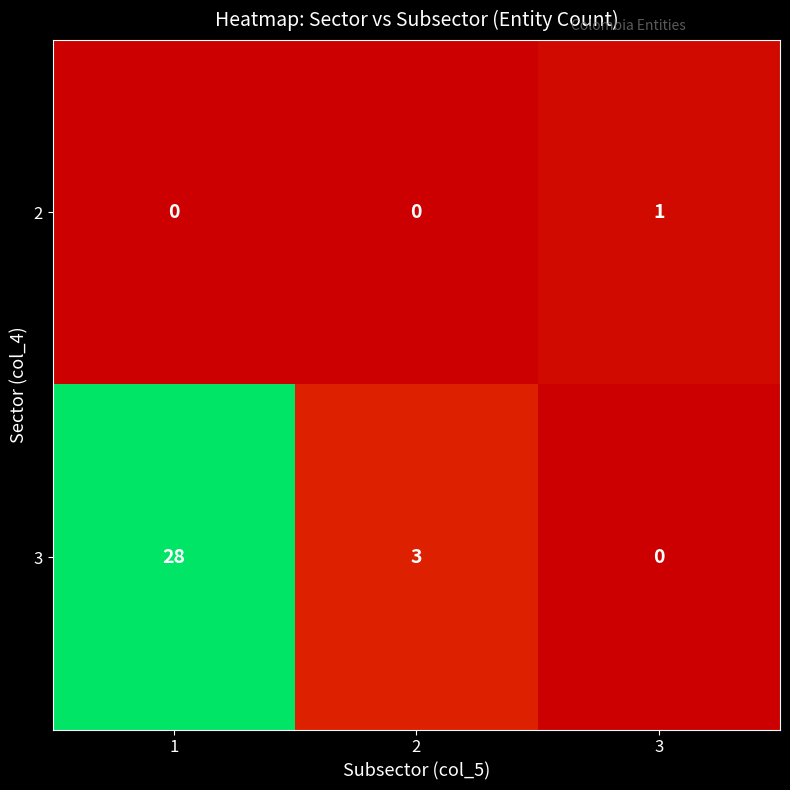

At which category is the sum across all series the highest?

1